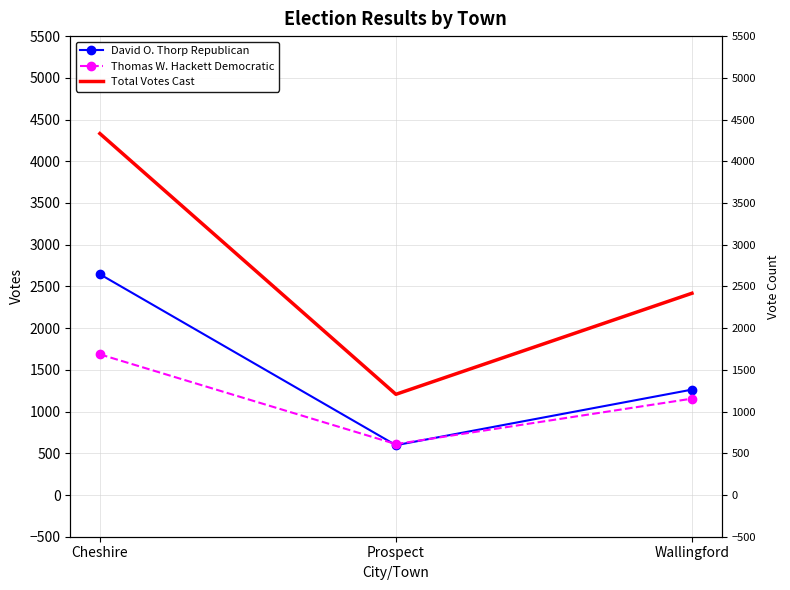

What is the smallest value displayed?

597